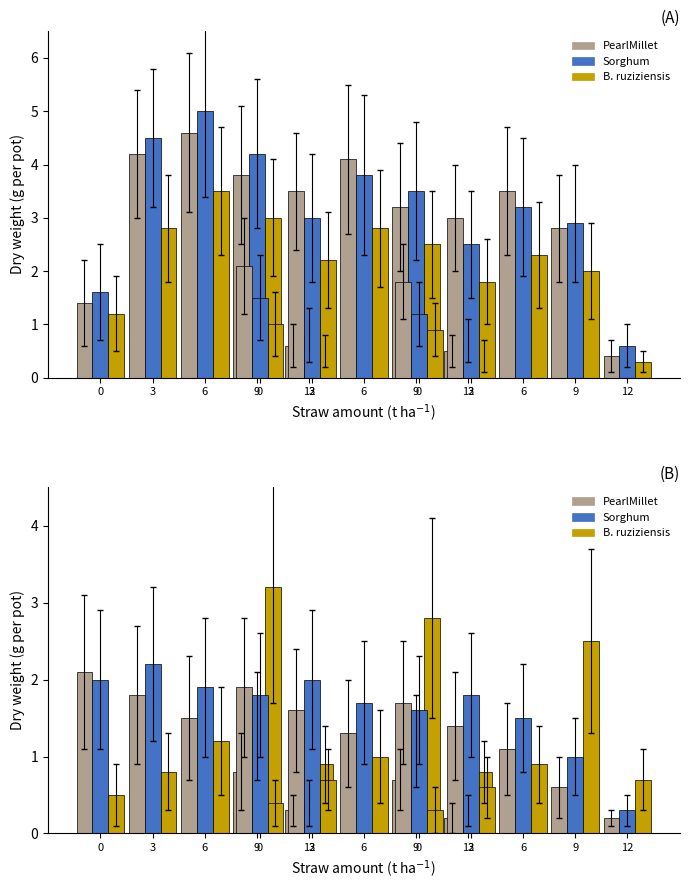

Is it true that B. ruziziensis equals 0.8 at 3?

True